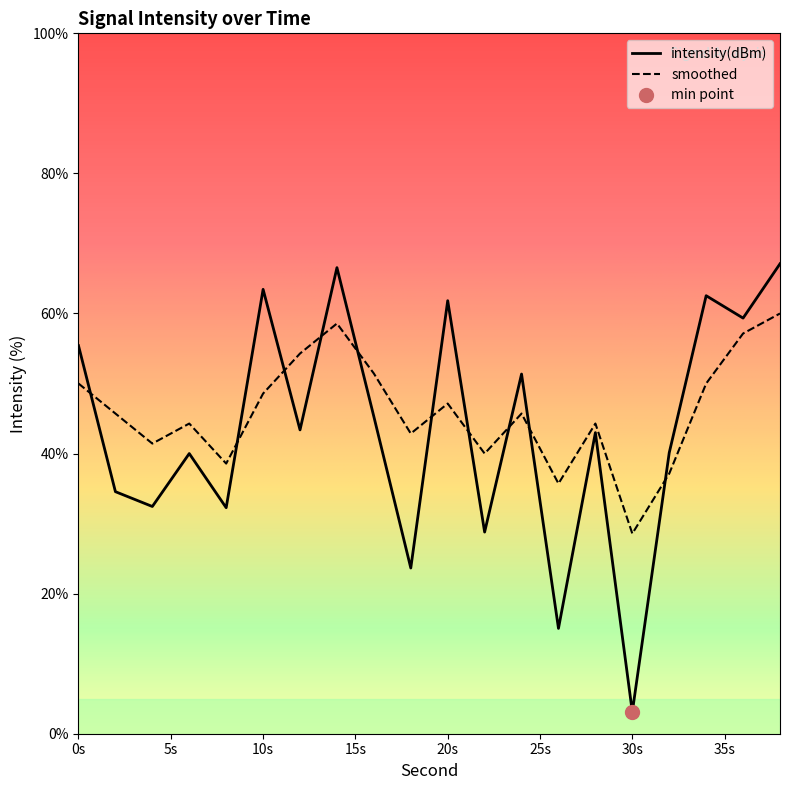

What is the highest value of the smoothed series?

60.0